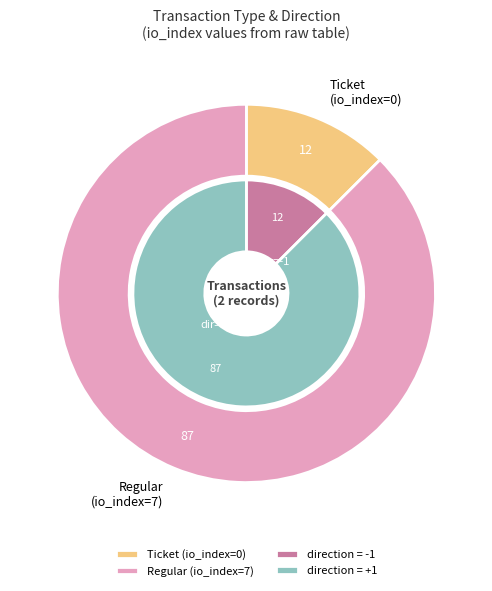

The Regular (io_index=7) slice represents 90% of the pie. True or false?

False